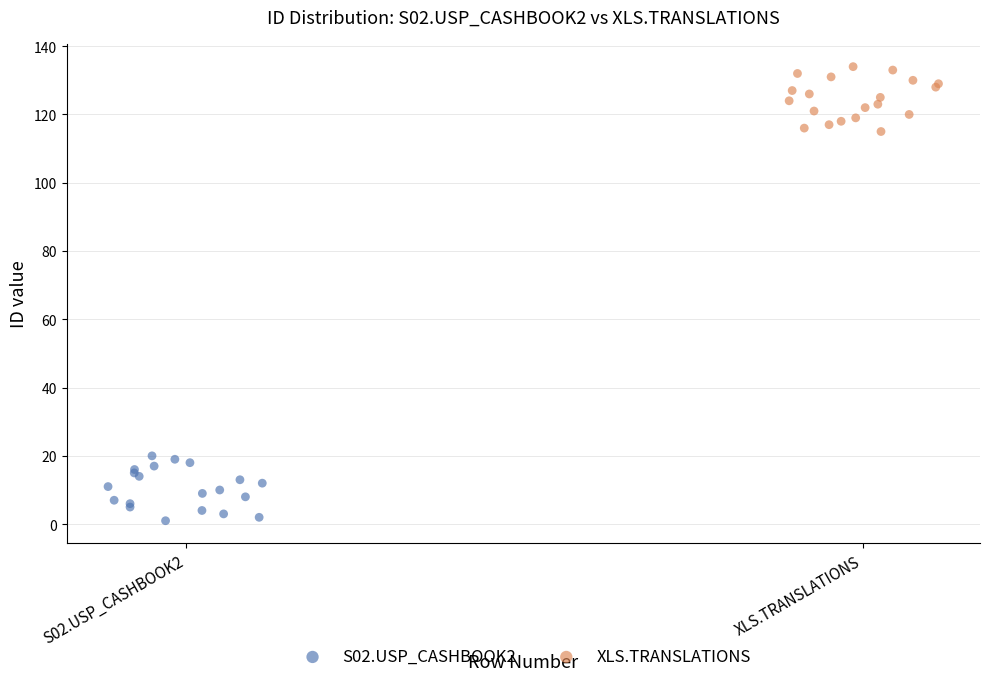

Which series reaches the maximum Y coordinate?

XLS.TRANSLATIONS